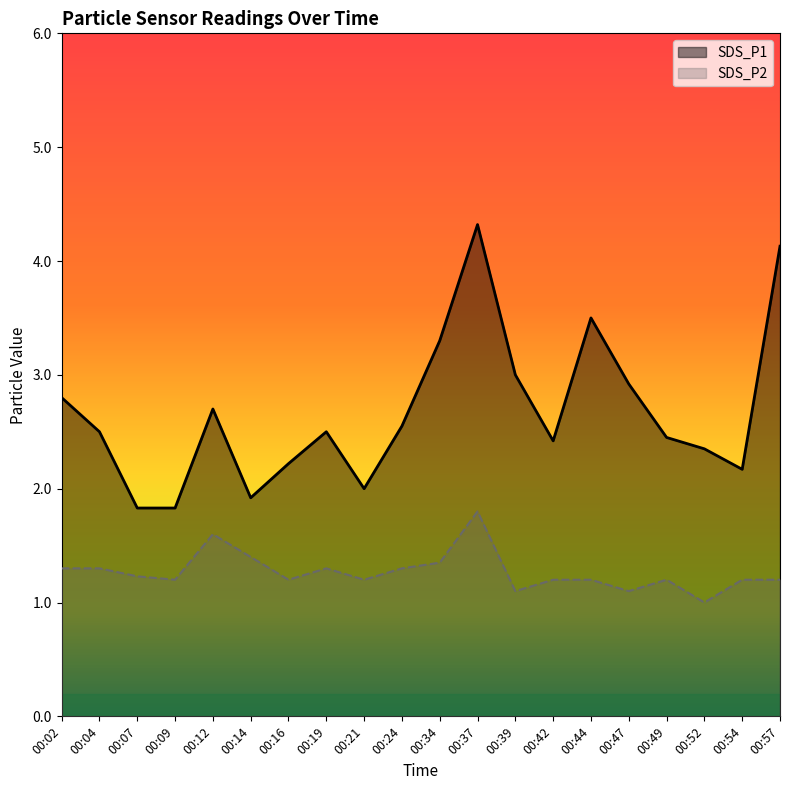

Which series changed the most between 00:19 and 00:57?

SDS_P1